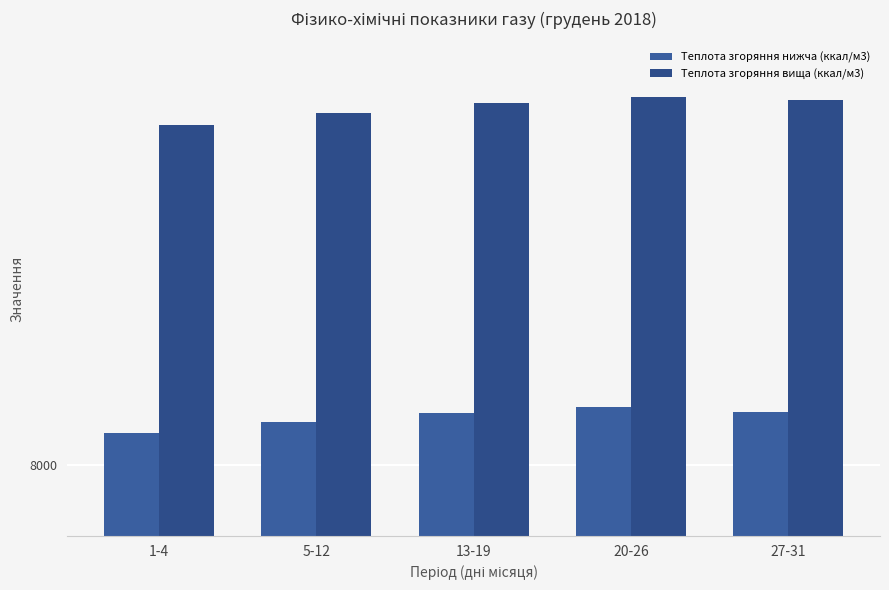

At how many categories does at least one series exceed 8758?

5